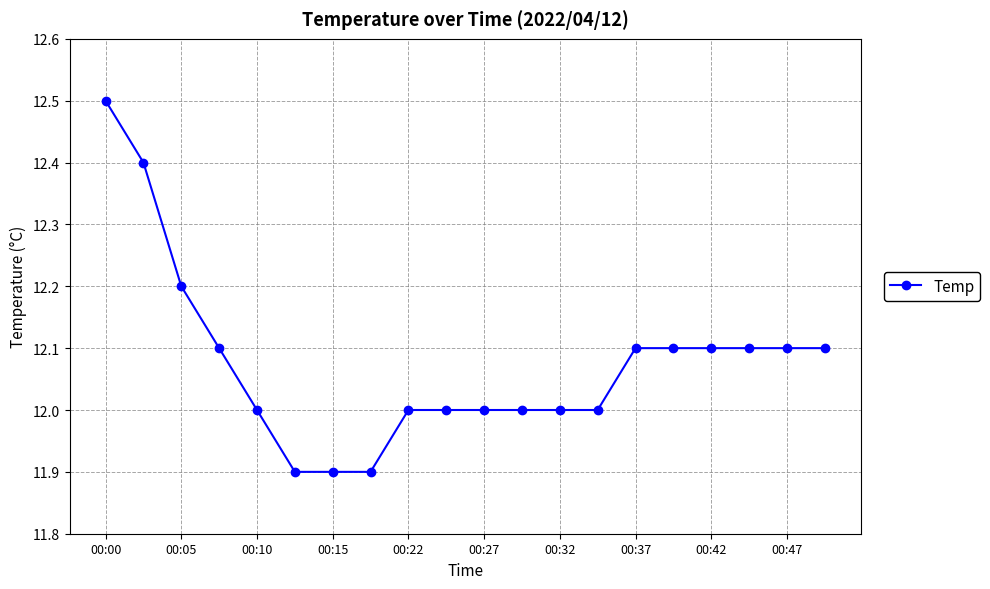

Reading left to right, transcribe all the data shown in this chart.

12.5	12.4	12.2	12.1	12.0	11.9	11.9	11.9	12.0	12.0	12.0	12.0	12.0	12.0	12.1	12.1	12.1	12.1	12.1	12.1